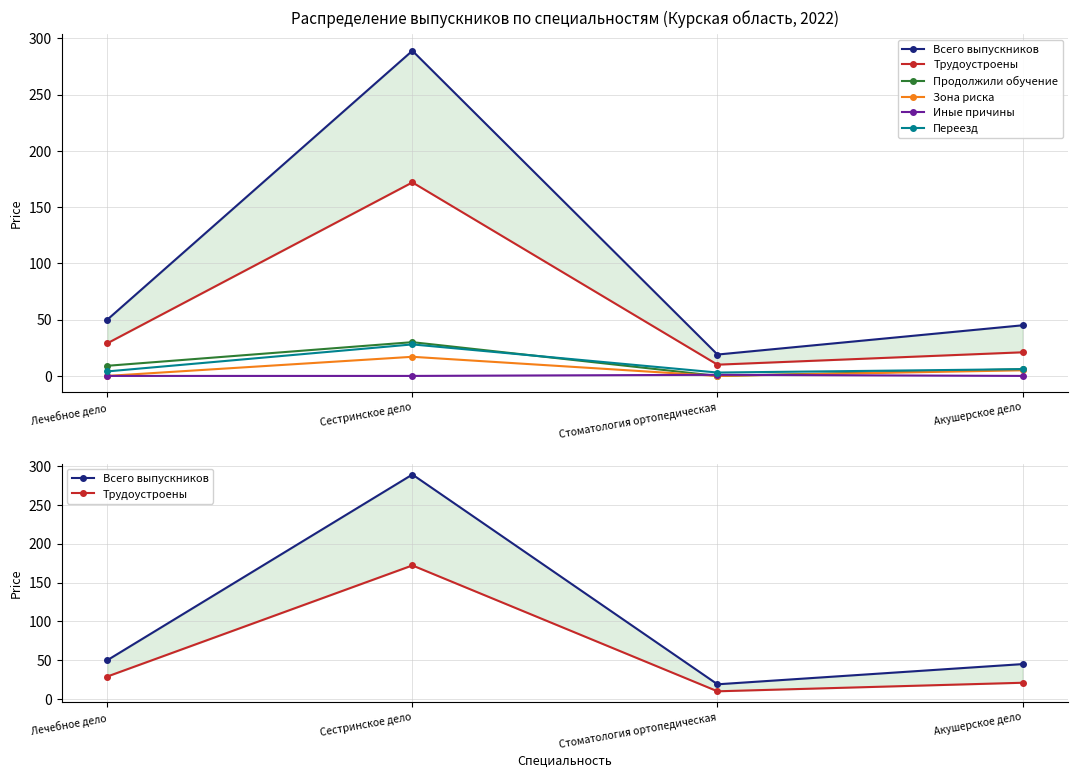

What is the difference between the second highest and second lowest values in the Переезд series?

2